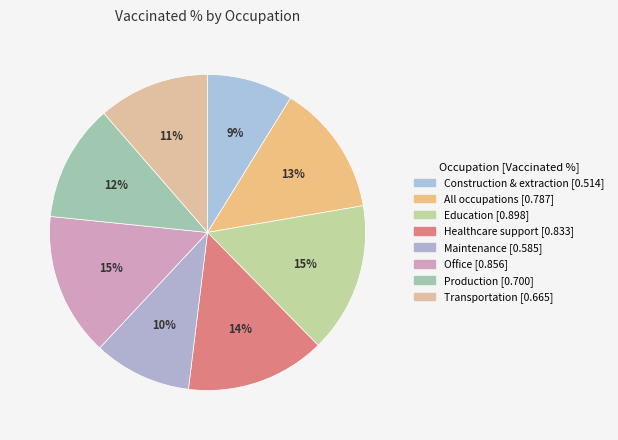

How many slices are in this pie chart?

8